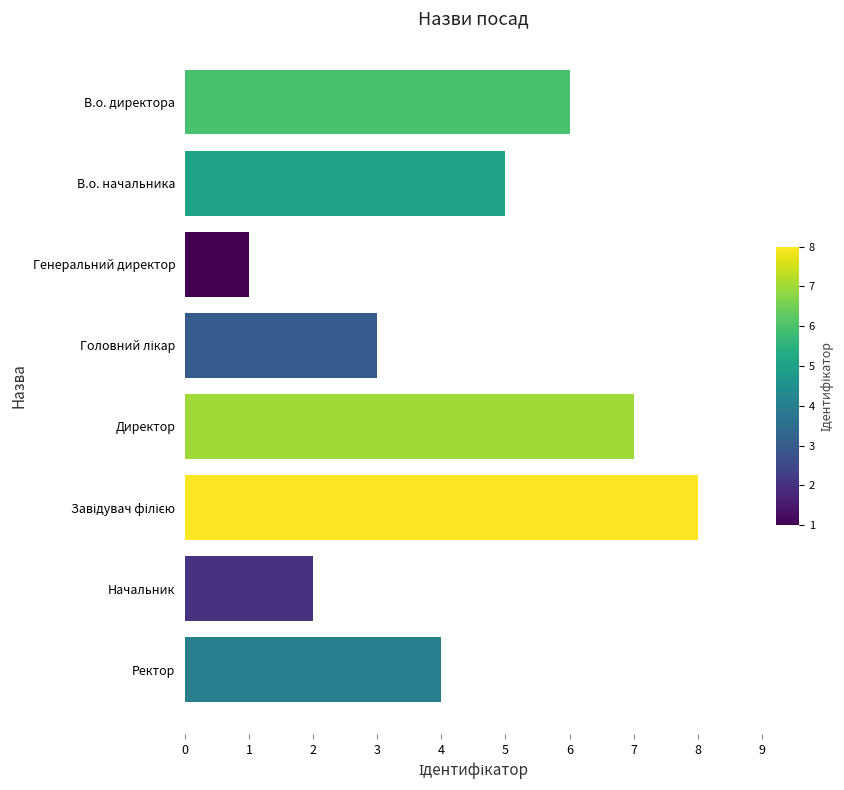

Which has a higher value, В.о. начальника or Начальник?

В.о. начальника